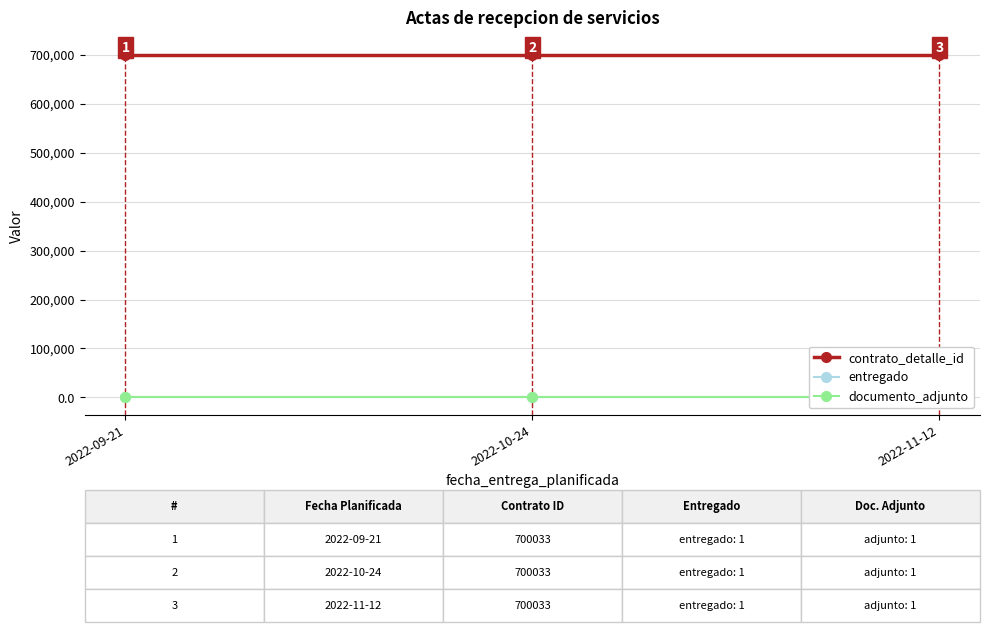

Between 2022-10-24 and 2022-11-12, which series saw the biggest shift?

contrato_detalle_id